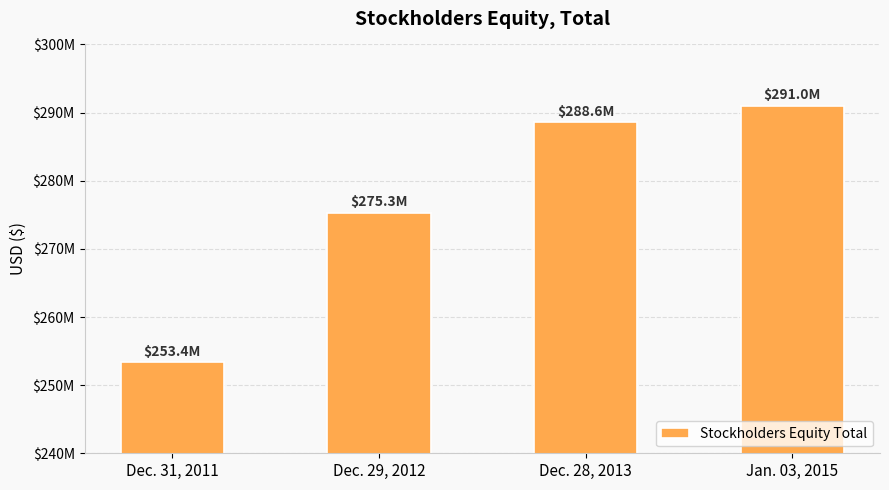

Reading left to right, extract all data points from this chart.

253351000	275306000	288584000	291008000